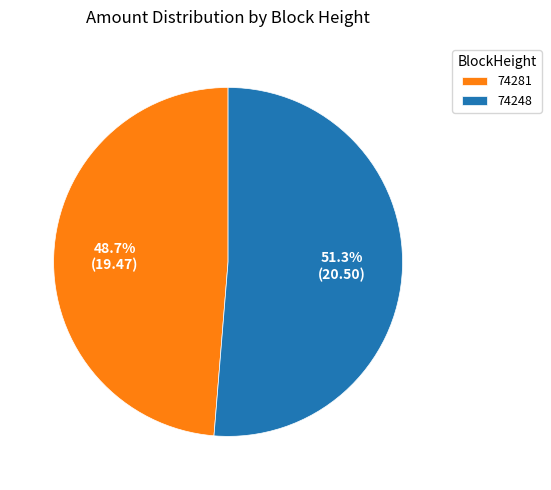

Is there any slice that represents more than half of the pie?

Yes